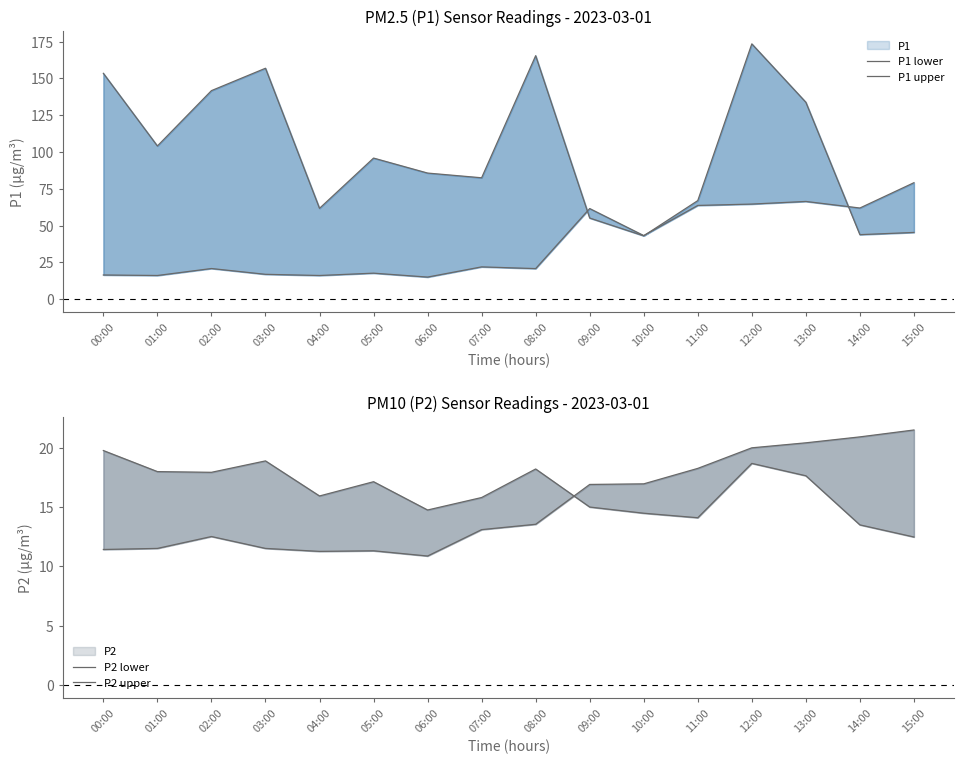

Which label corresponds to the largest value in the chart?

12:00